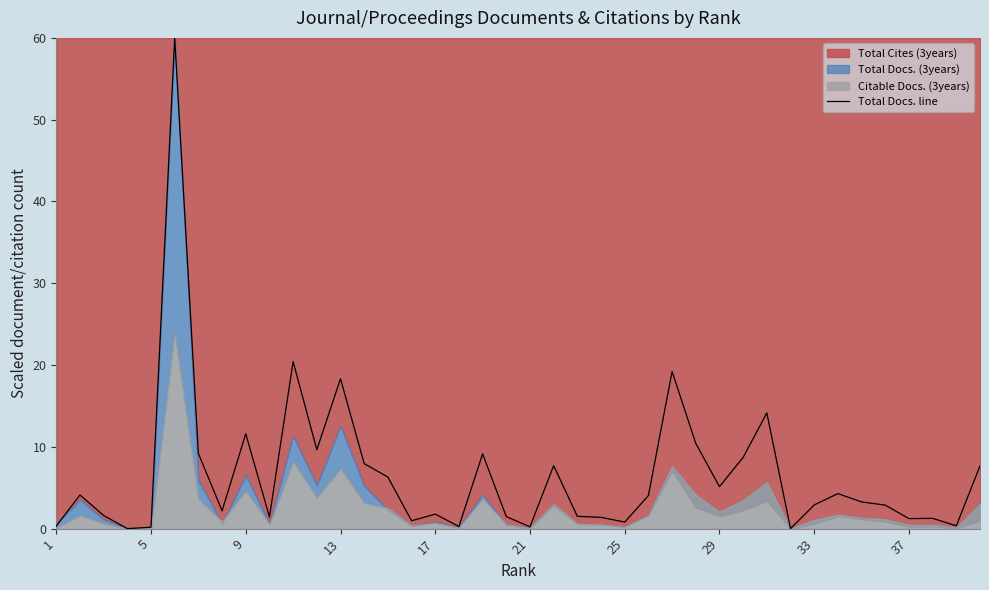

Count the number of values greater than 3.

20